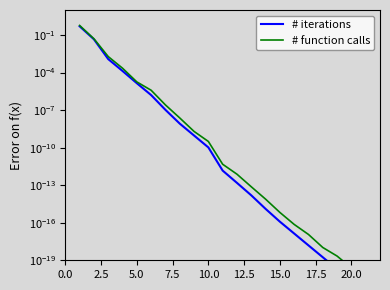

Which series has the widest spread of values?

# function calls